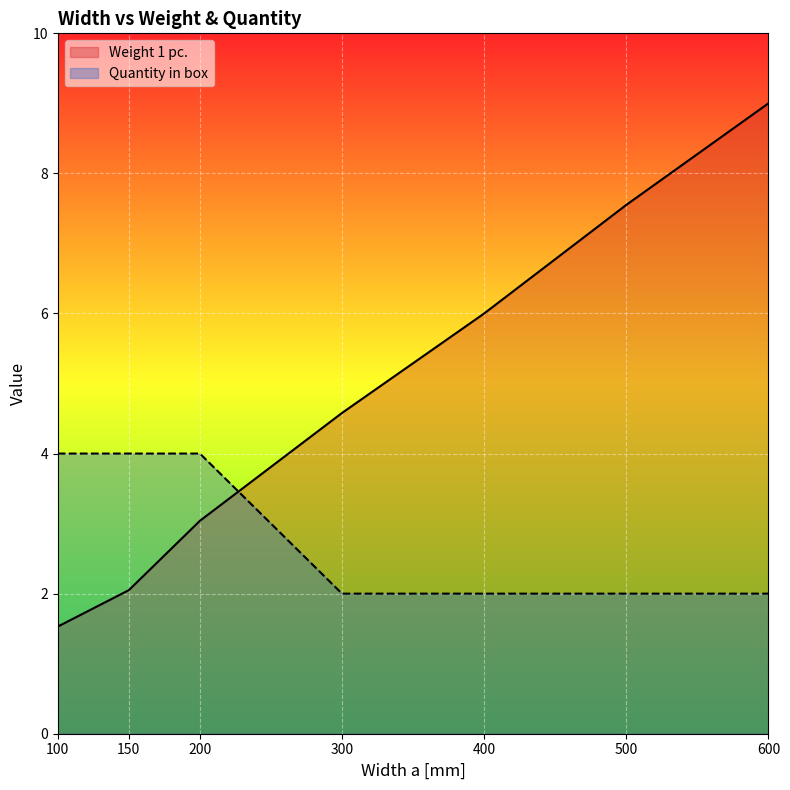

What is the minimum value shown in the chart?

1.5